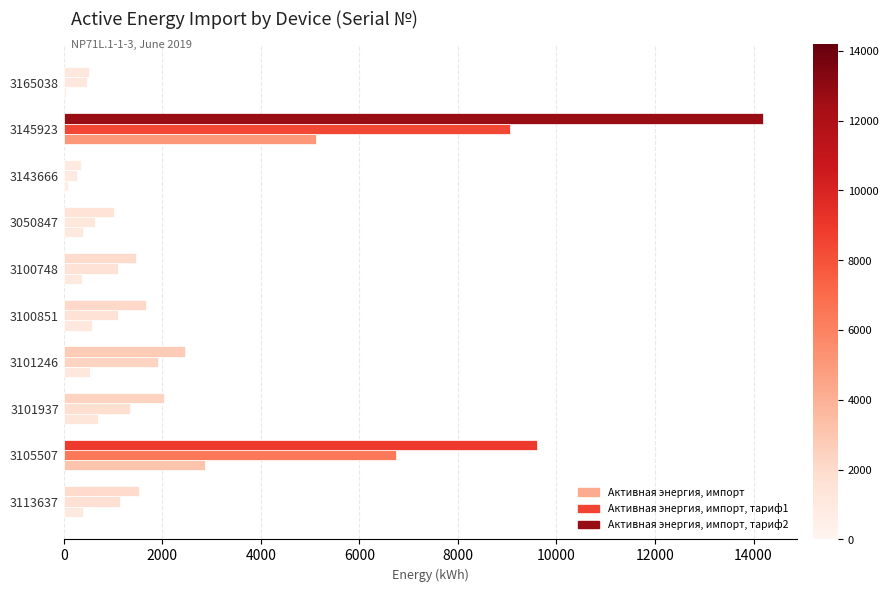

Where is Активная энергия, импорт, тариф2 nearest to the value 2581?

3105507